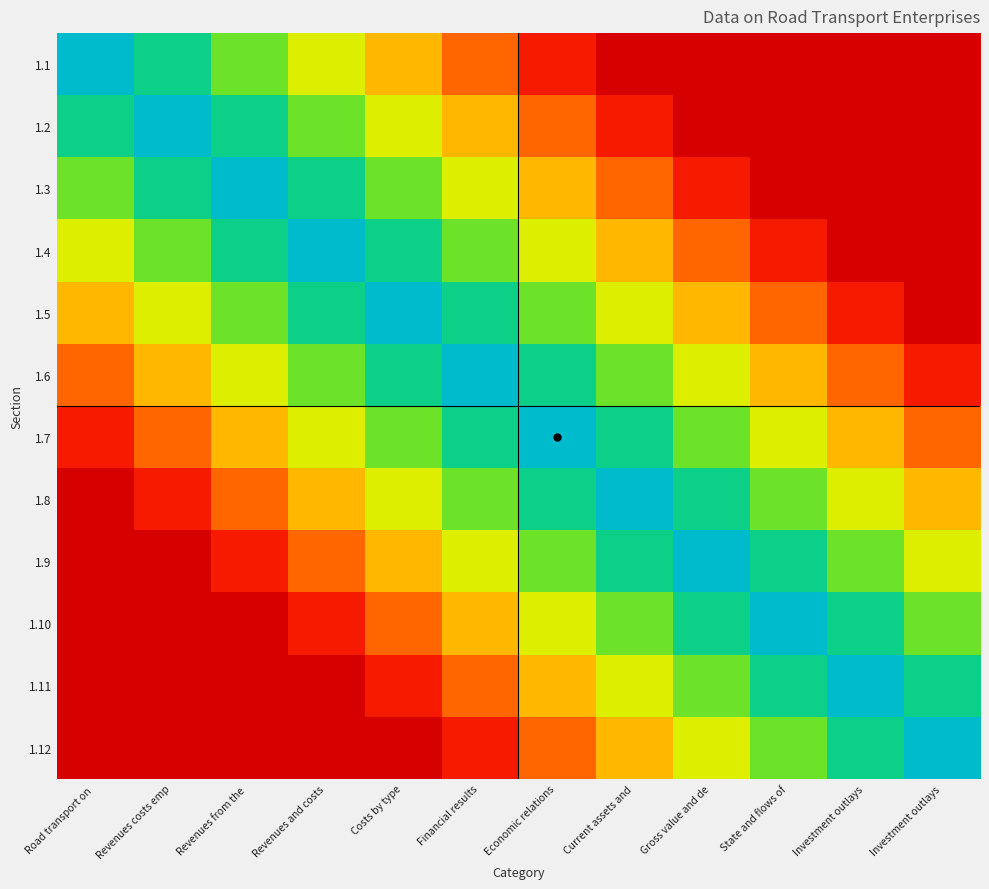

Which has a higher value, Investment outlays or Economic relations?

Economic relations